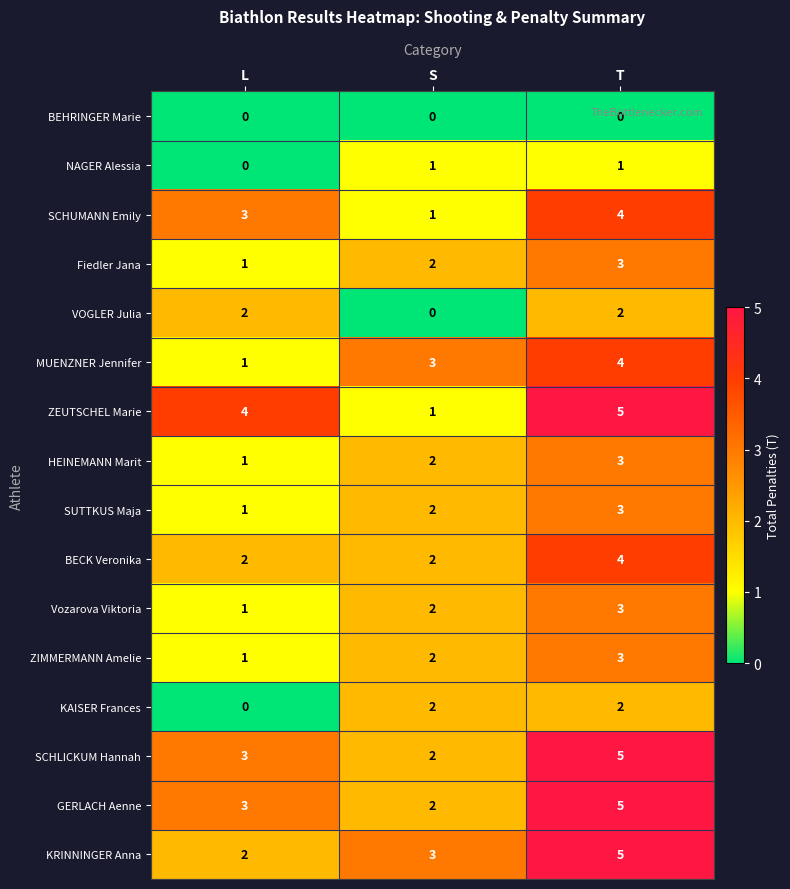

What is the total value across all series at T?

52